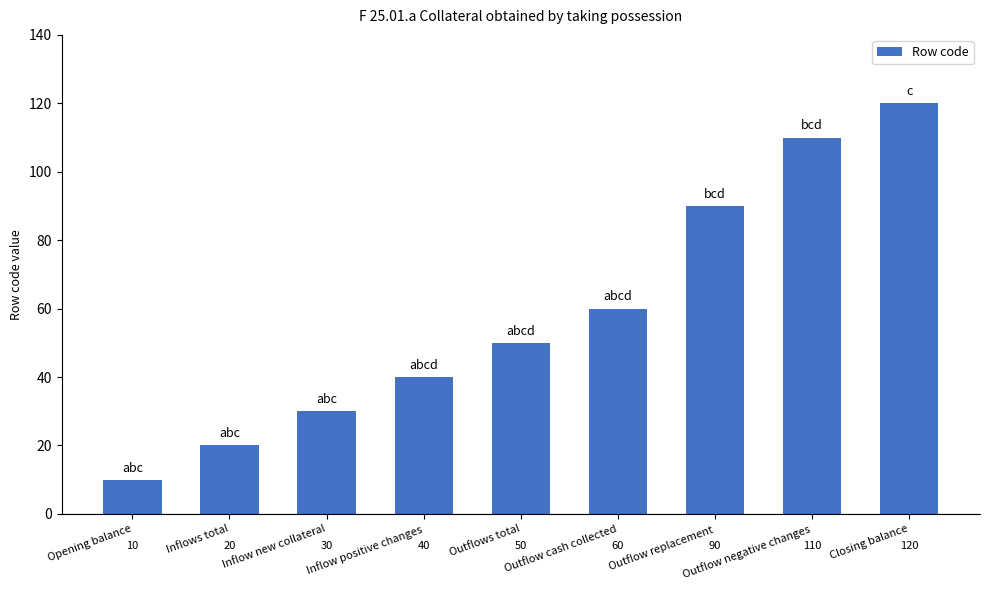

What is the change in value from Inflow positive changes to Outflow replacement?

+50